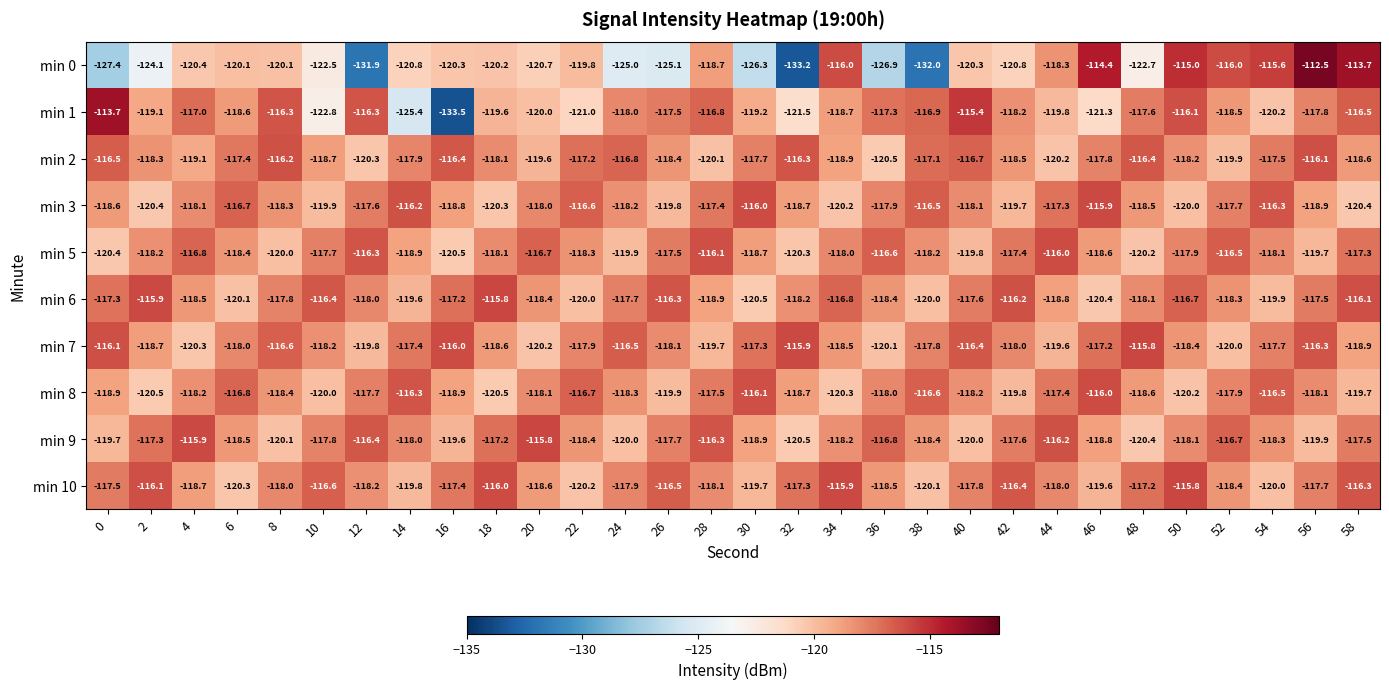

What is the total value across all series at 44?

-1181.6